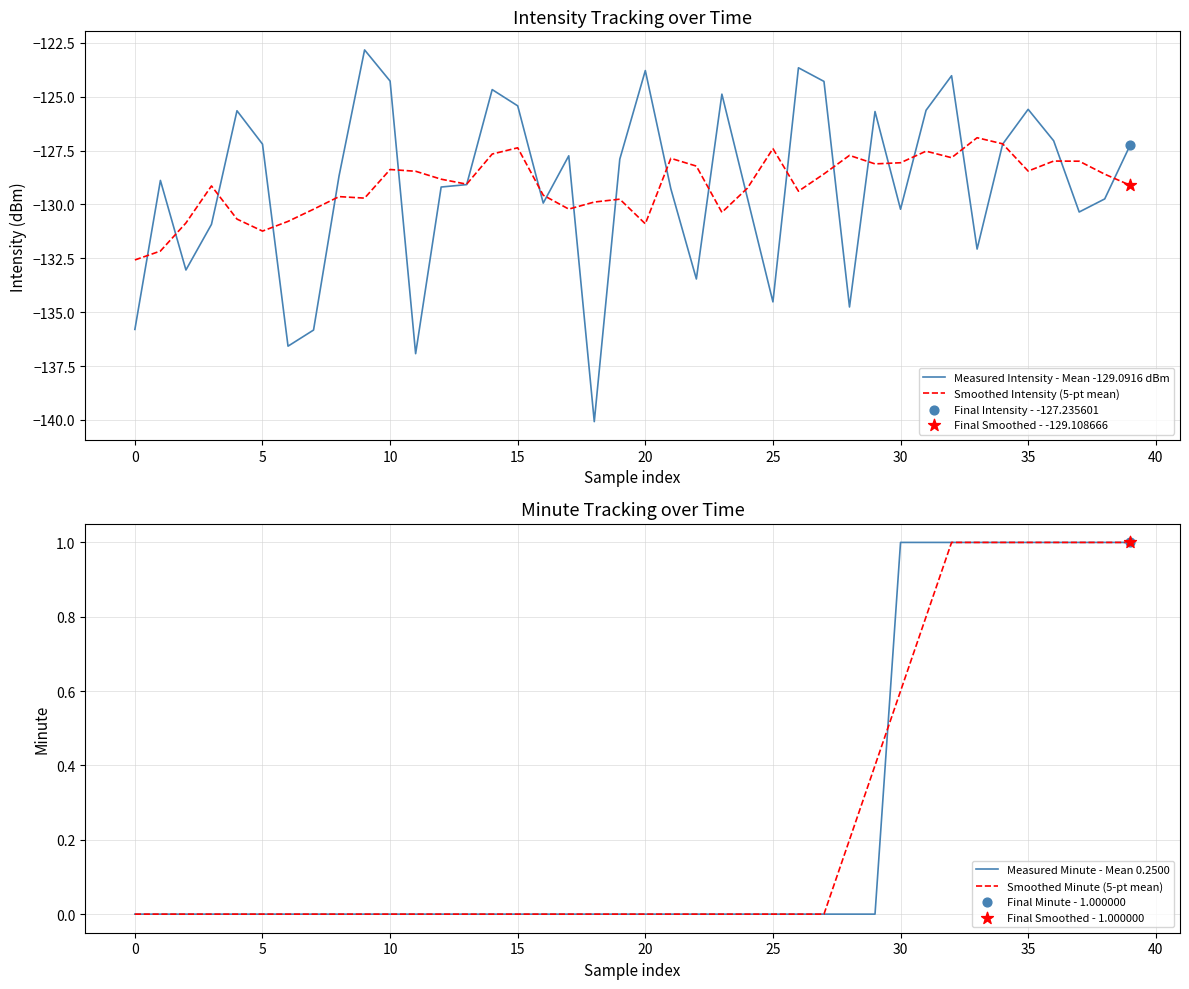

Which series reaches the minimum Y coordinate?

Measured Intensity - Mean -129.0916 dBm